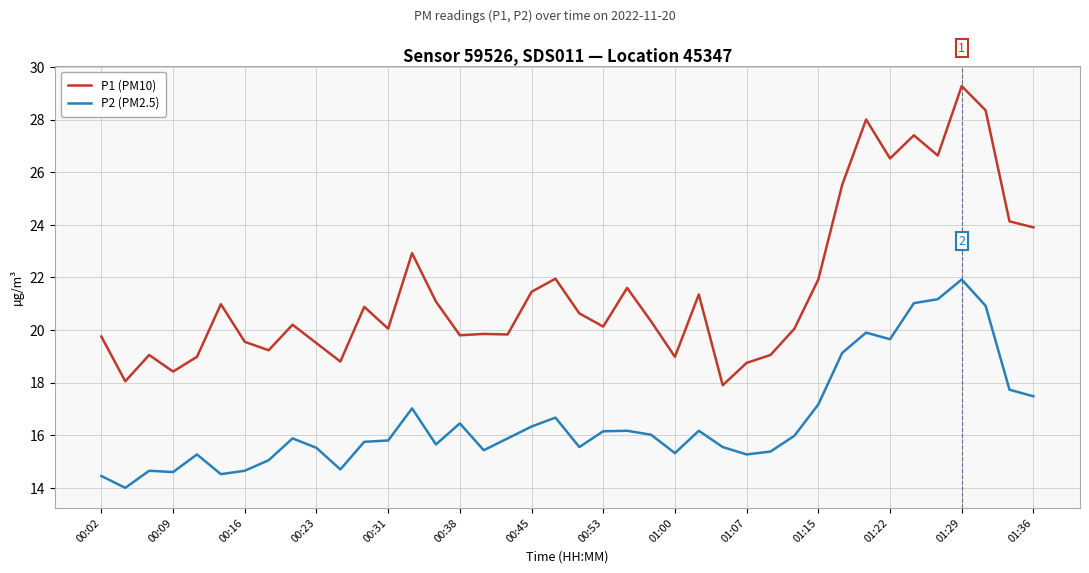

True or false: P1 (PM10) has more than 2 interior local peaks.

True